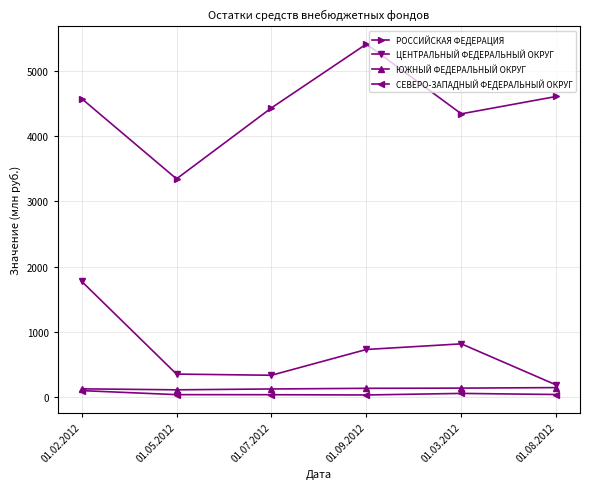

How many values in the ЦЕНТРАЛЬНЫЙ ФЕДЕРАЛЬНЫЙ ОКРУГ series are below 730?

3